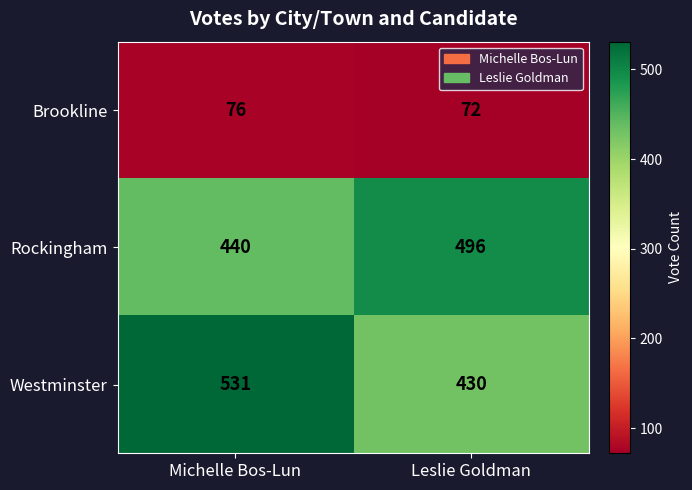

What is the maximum value shown in the chart?

531